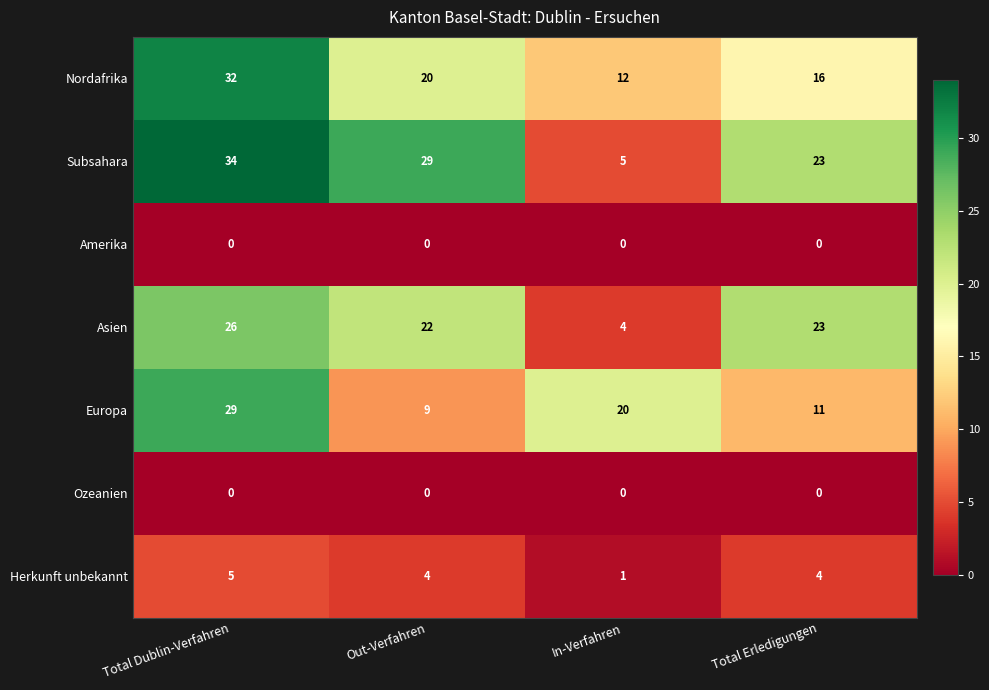

Rank the categories by Asien value from lowest to highest.

In-Verfahren, Out-Verfahren, Total Erledigungen, Total Dublin-Verfahren